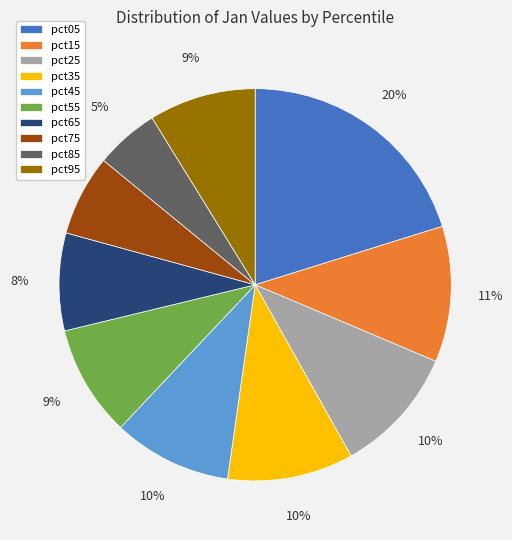

To the nearest percent, what is the difference between the pct95 and pct45 slice percentages?

1%